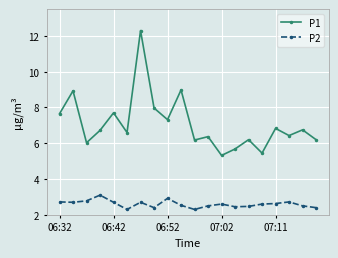

Rank the series by their average value, from lowest to highest.

P2, P1